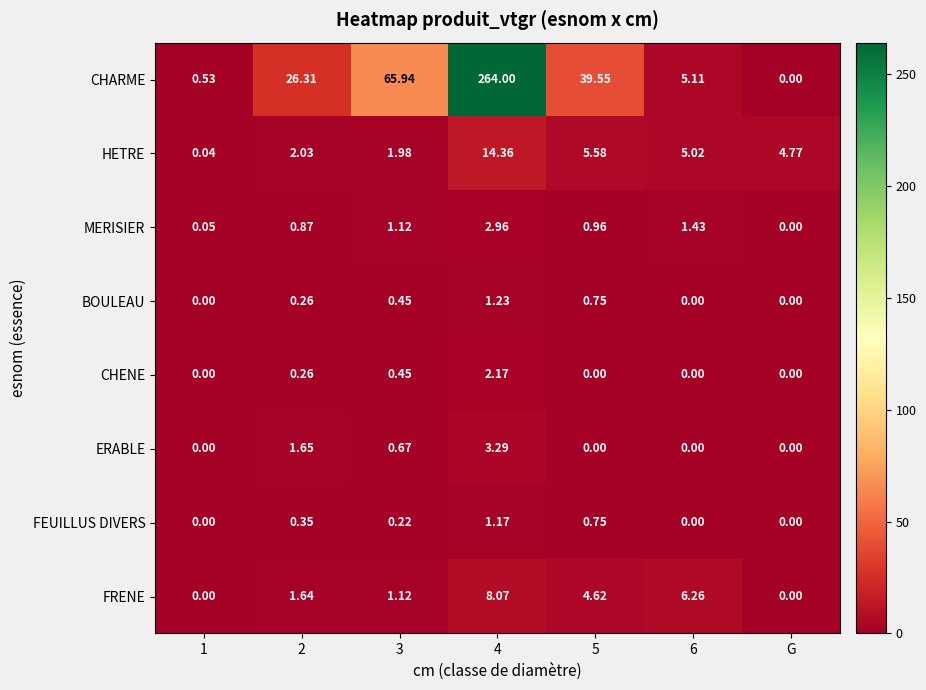

Between 2 and 4, which series saw the biggest shift?

CHARME